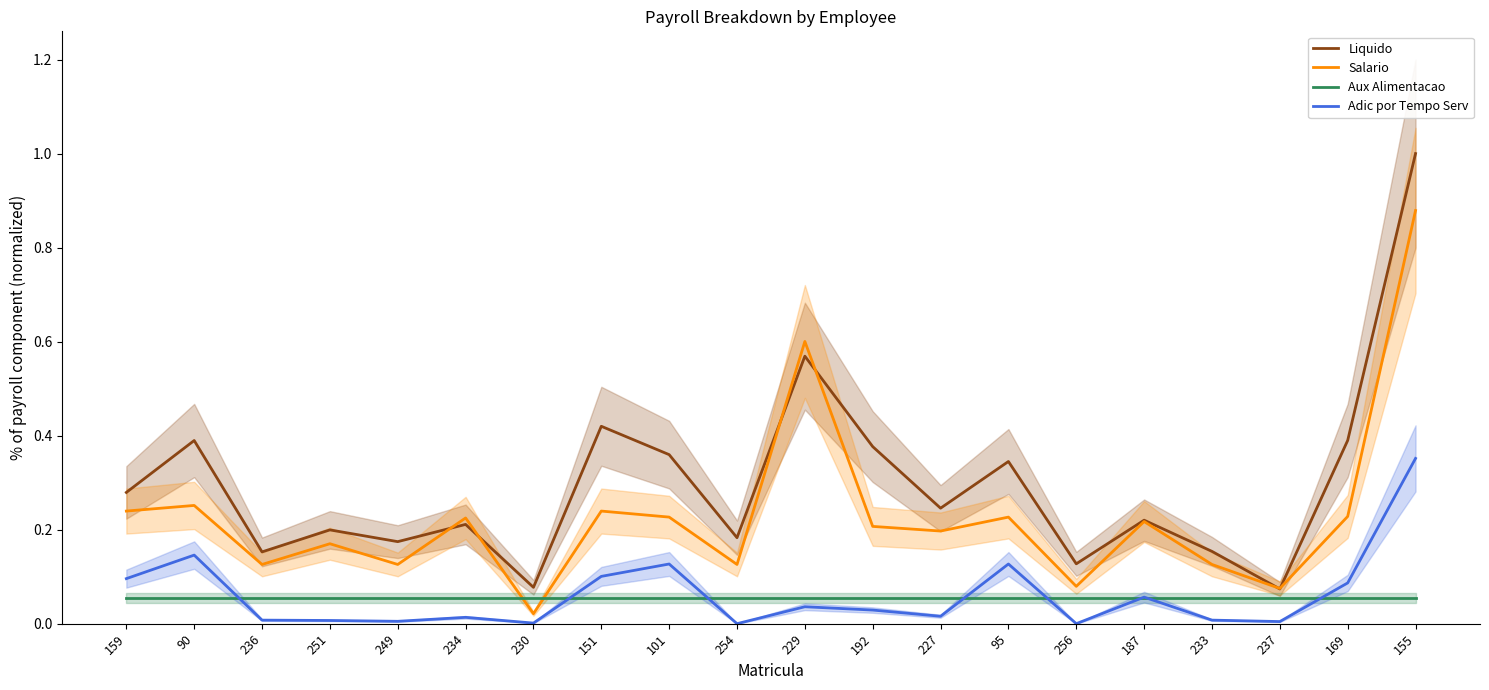

Where is Adic por Tempo Serv nearest to the value 0?

254